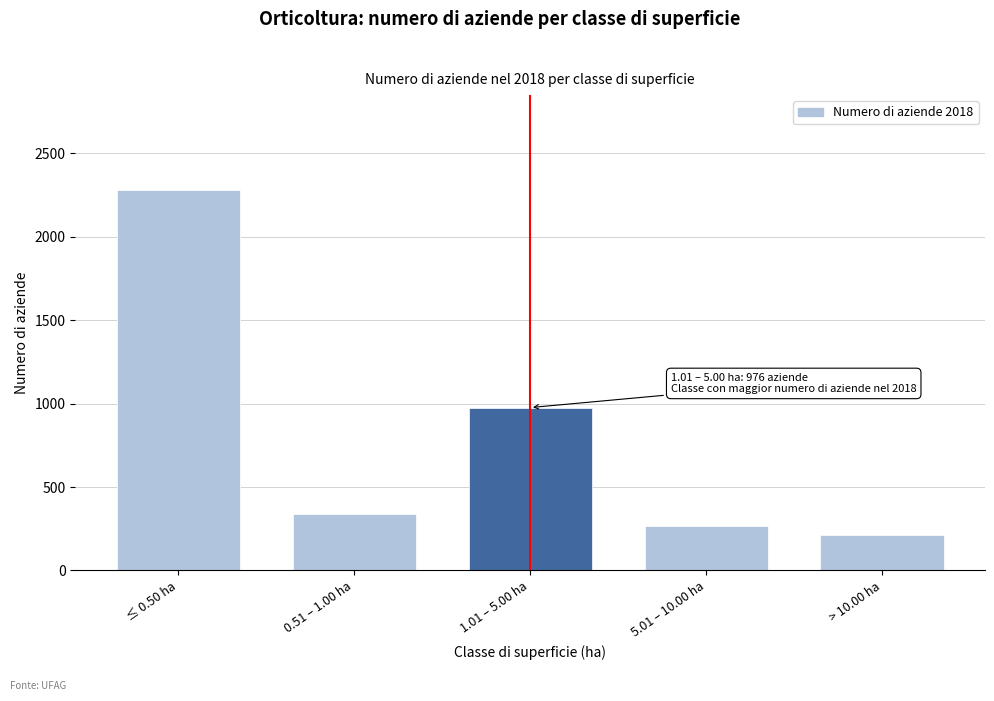

Reading left to right, what are all the values shown in this chart?

≤ 0.50 ha=2279	0.51 – 1.00 ha=340	1.01 – 5.00 ha=976	5.01 – 10.00 ha=265	> 10.00 ha=212